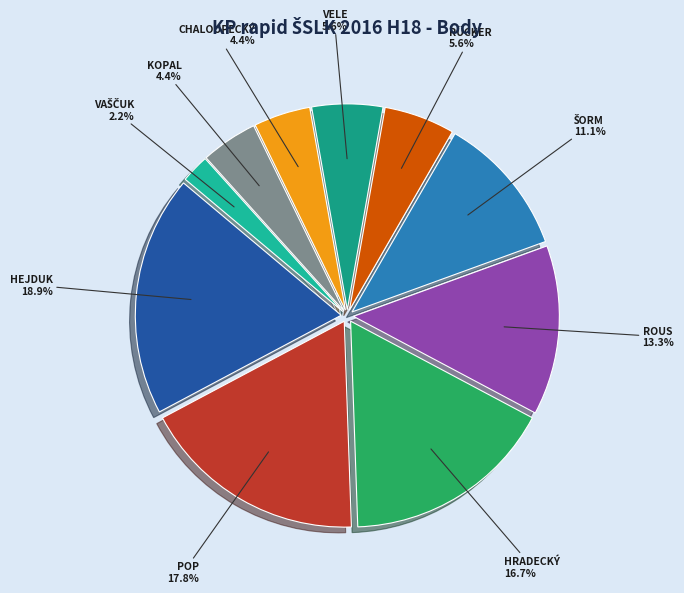

What is the smallest slice in the pie chart?

Vaščuk Pavel